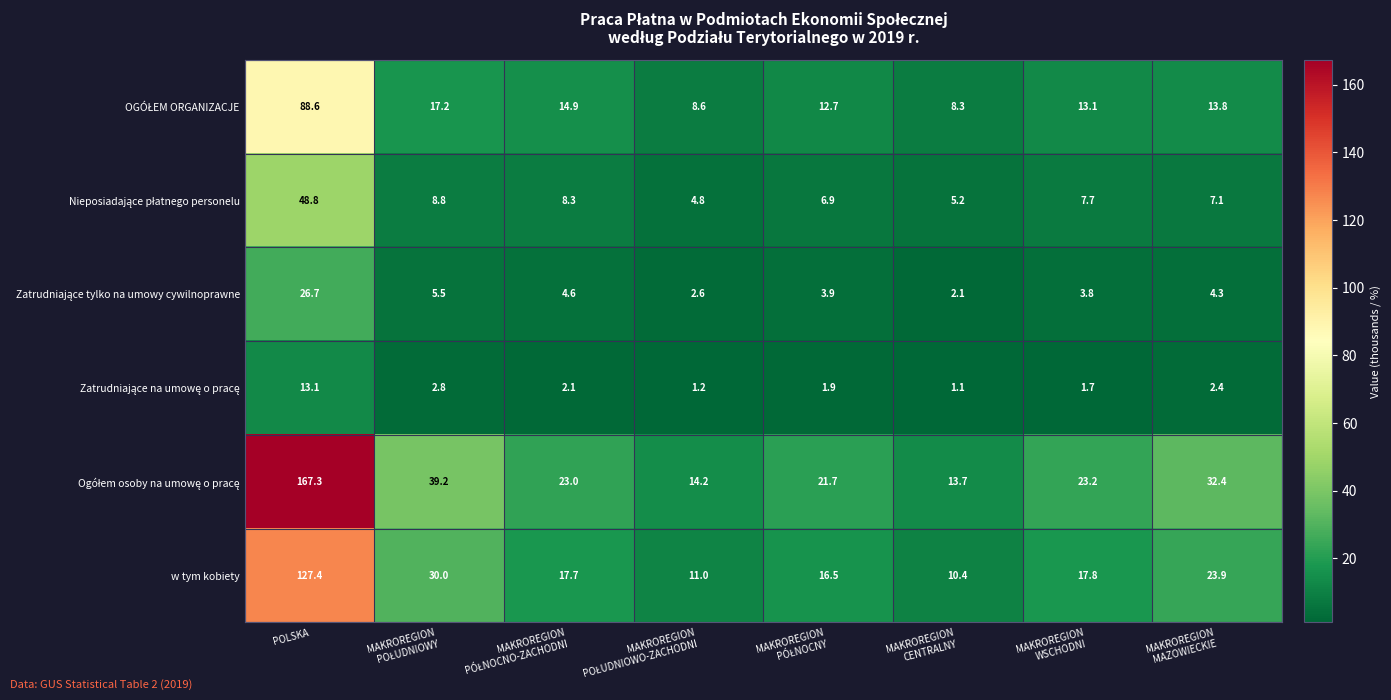

What is the total value across all series at POLSKA?

471.9